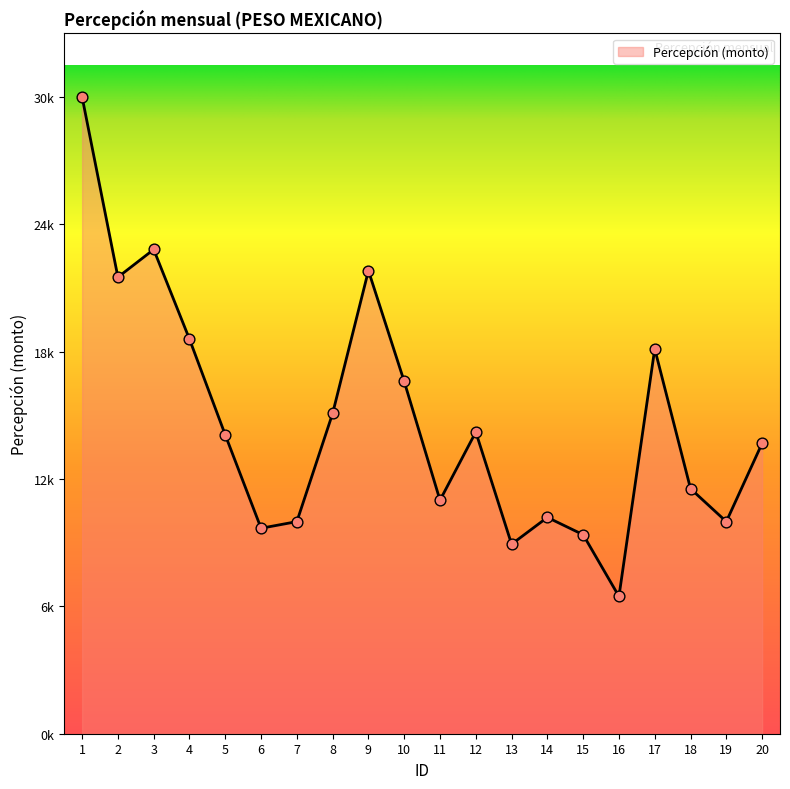

Approximately how many times larger is the value at 18 compared to 10?

0.7